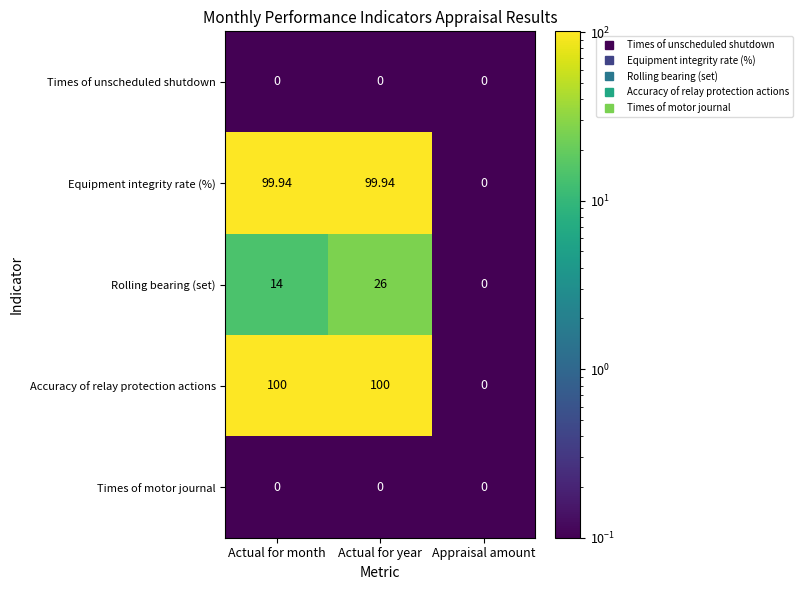

At which label does Equipment integrity rate (%) first exceed 99?

Actual for month